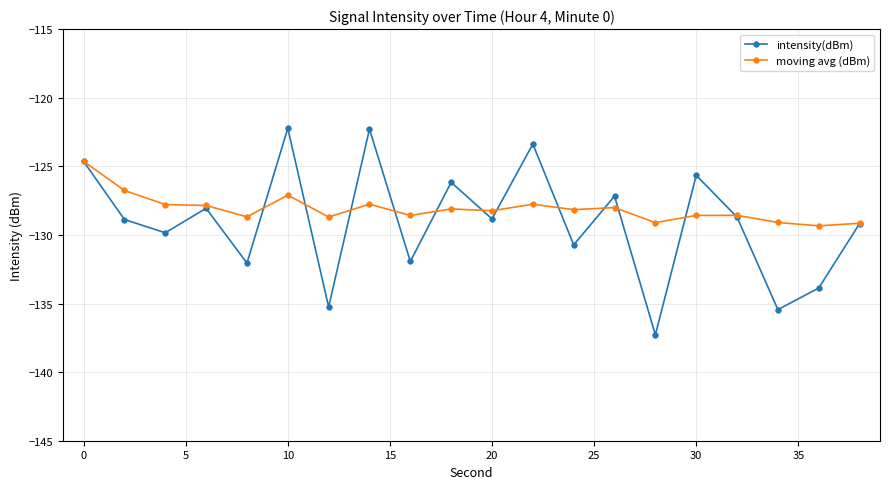

What is the smallest value displayed?

-137.3